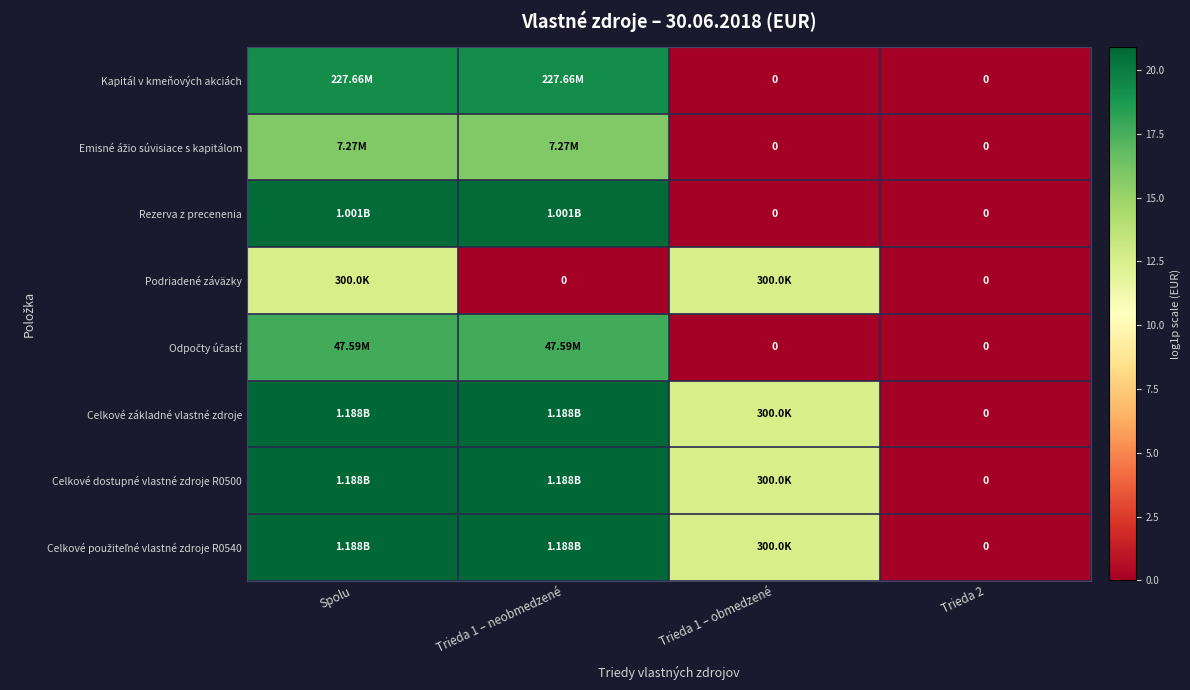

What is the difference between the second highest and second lowest values in the Celkové použiteľné vlastné zdroje R0540 series?

8.3